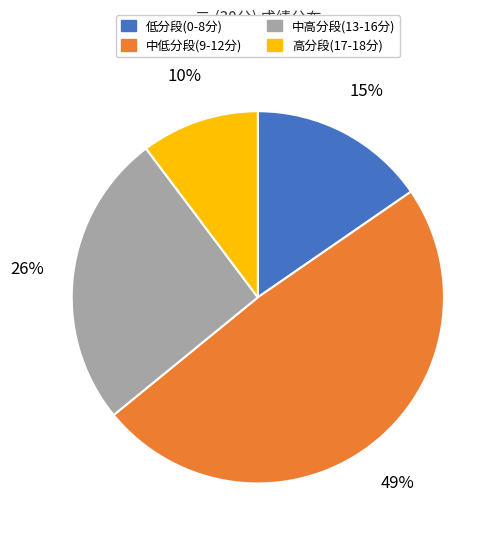

To the nearest percent, what is the average slice percentage?

25%